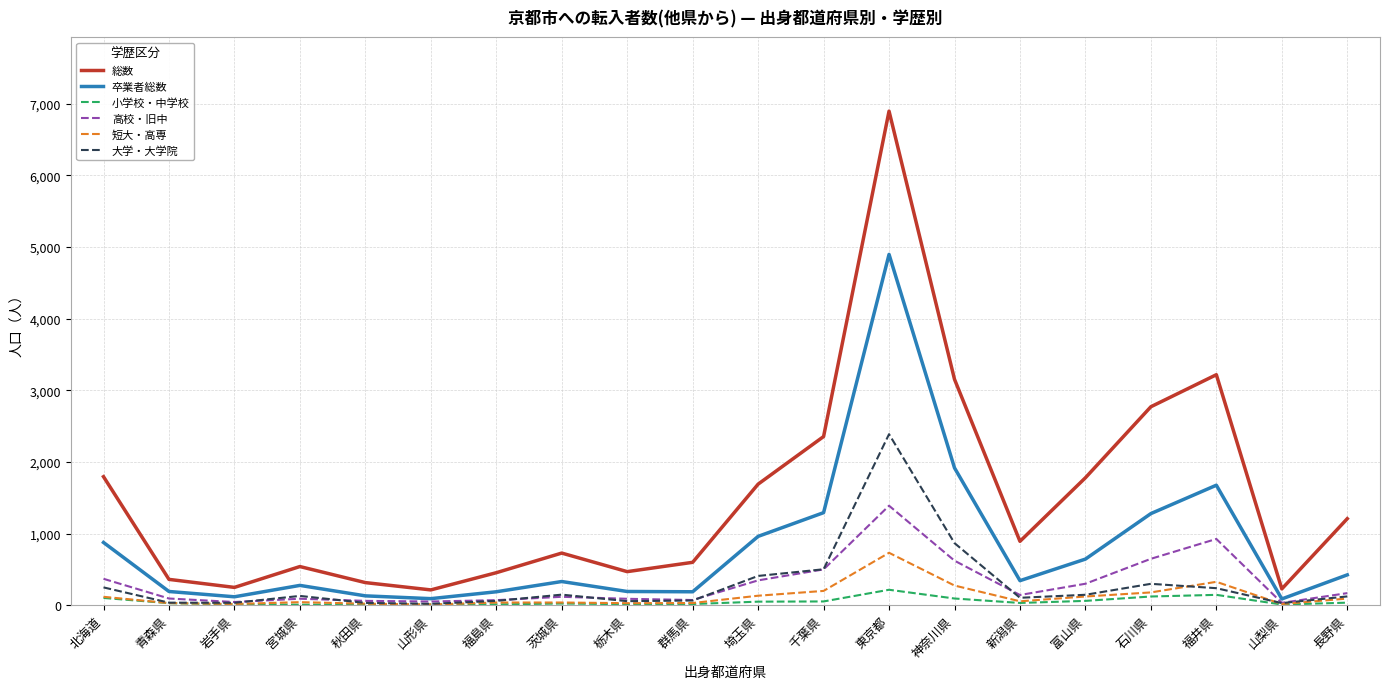

True or false: 大学・大学院 and 総数 cross at least once.

False